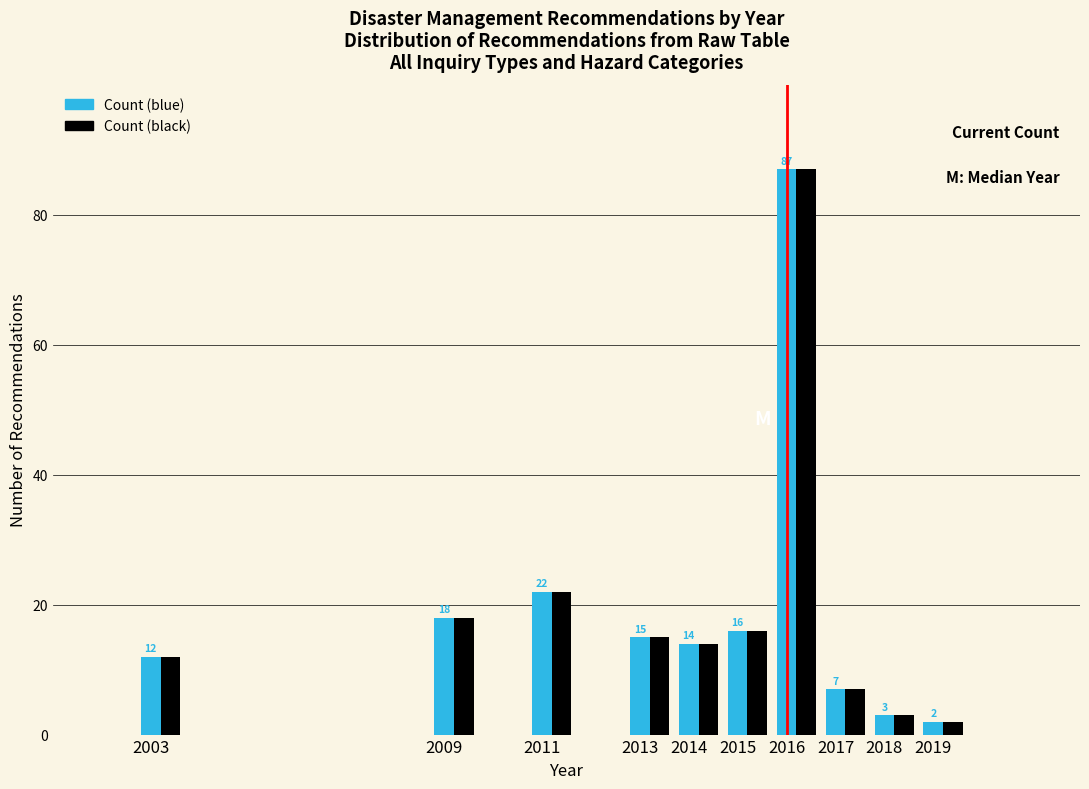

At which category does the chart reach its minimum across all series?

2019